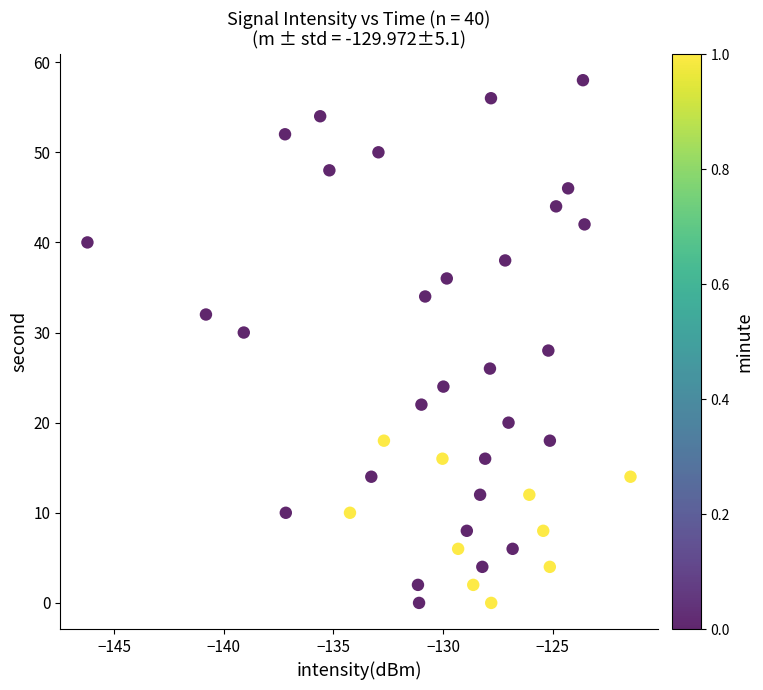

What is the range of Y values (max minus min)?

58